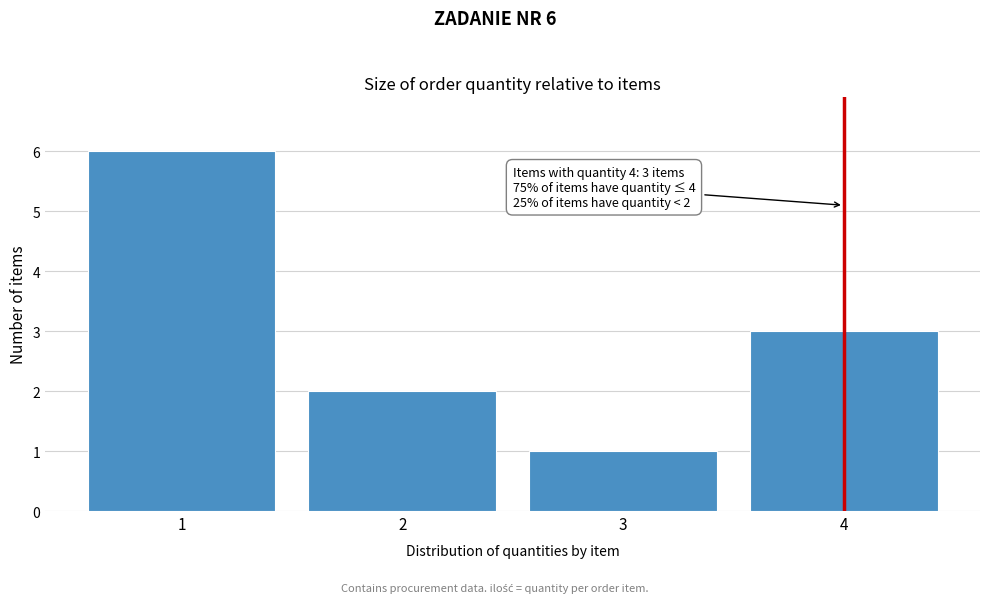

Over which range of the x-axis is the bar tallest?

0.5 to 1.5